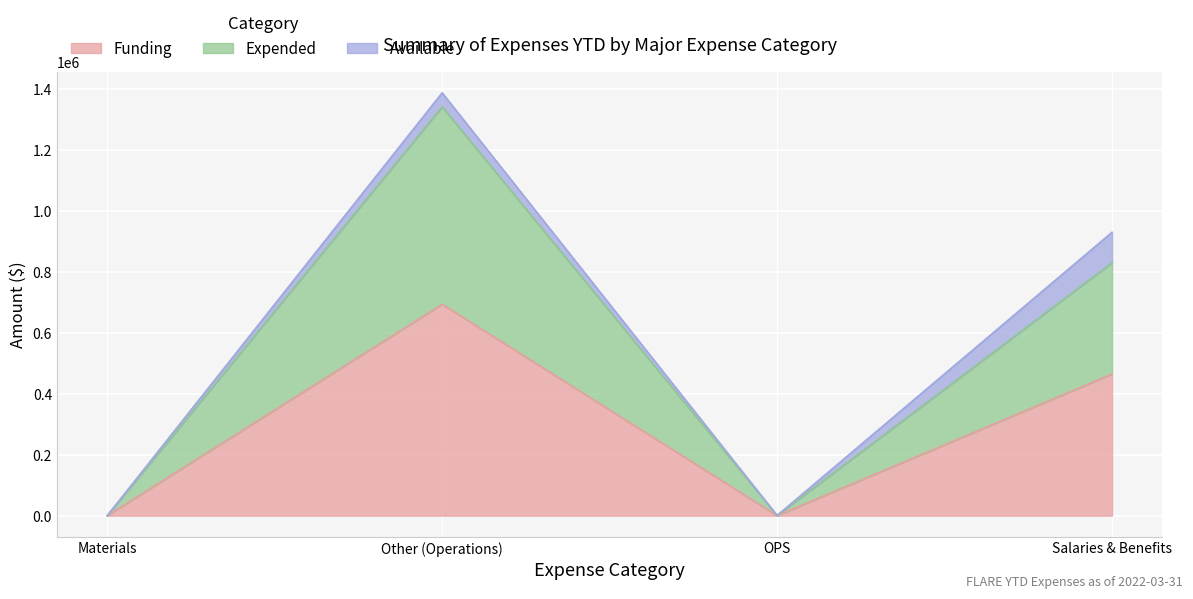

The Expended series shows 458 at OPS. True or false?

False